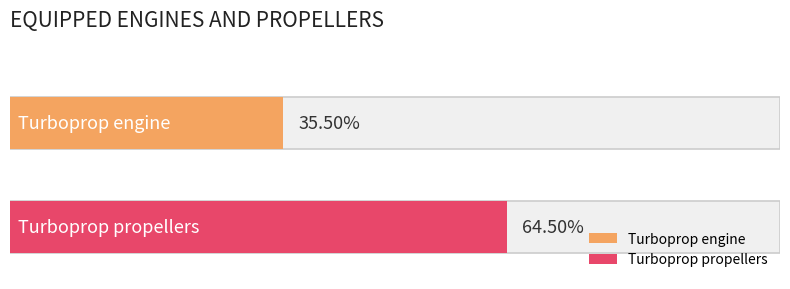

Reading left to right, list all the values displayed in this chart.

Turboprop engine=0.4	Turboprop propellers=0.6